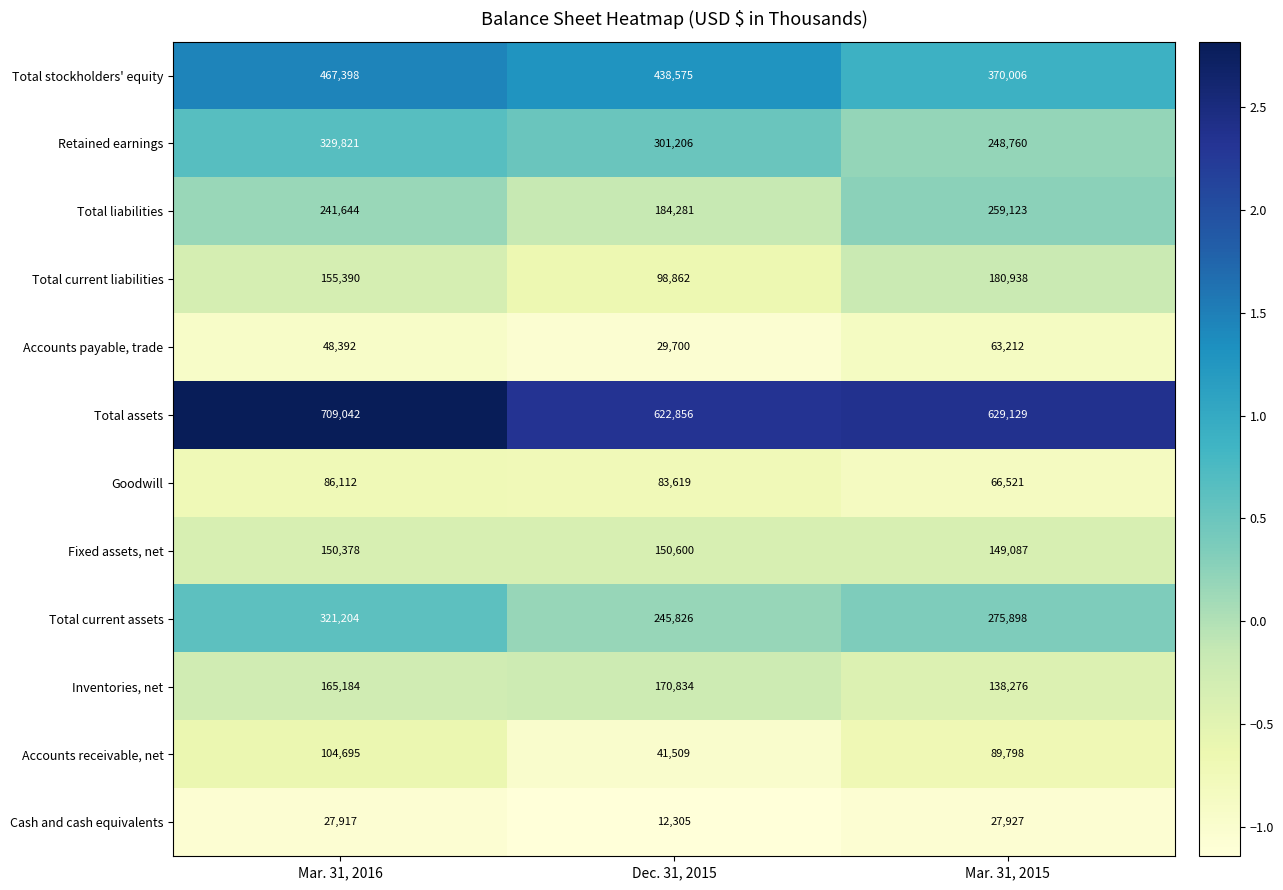

The Fixed assets, net series shows 150600 at Dec. 31, 2015. True or false?

True